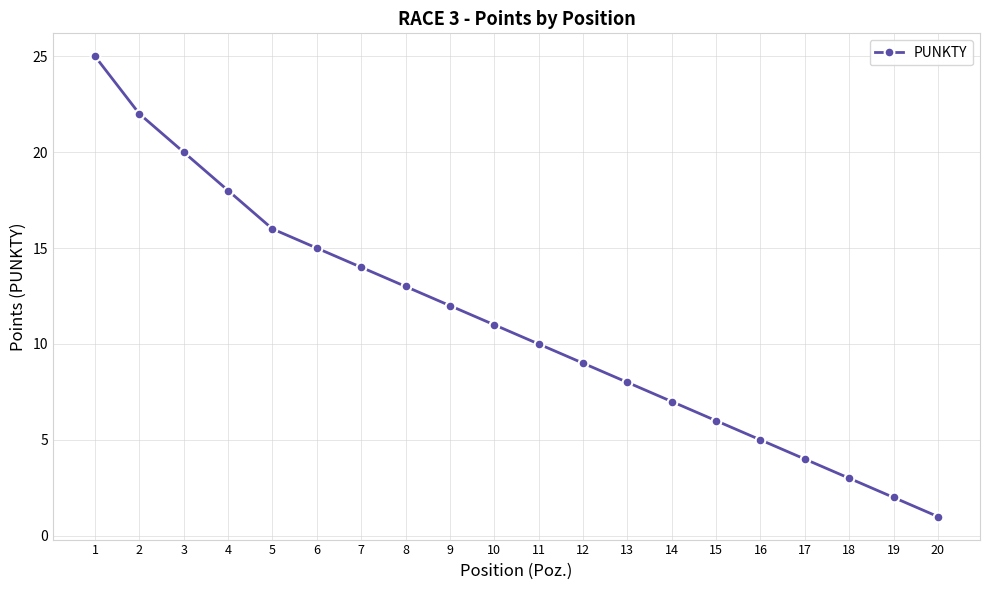

What is the sum of all values?

221